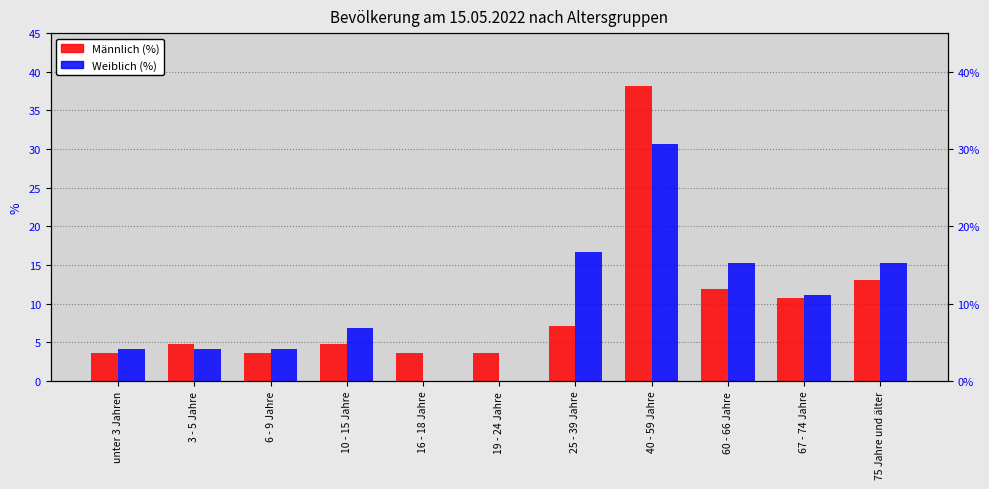

How many values in the Weiblich (%) series exceed 6?

6